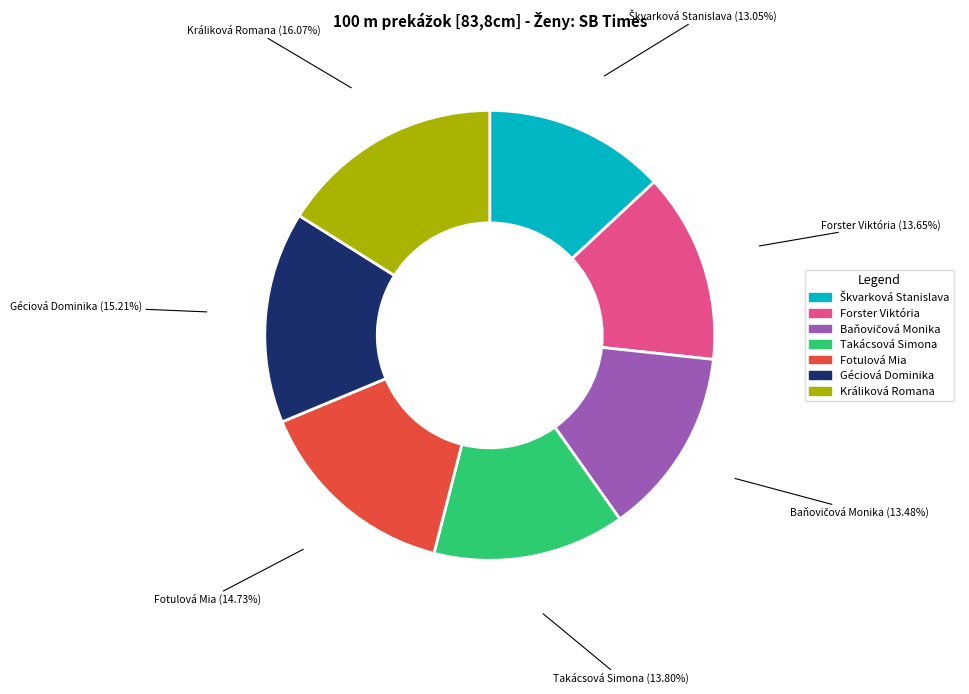

Is the sum of Takácsová Simona and Géciová Dominika greater than half?

No